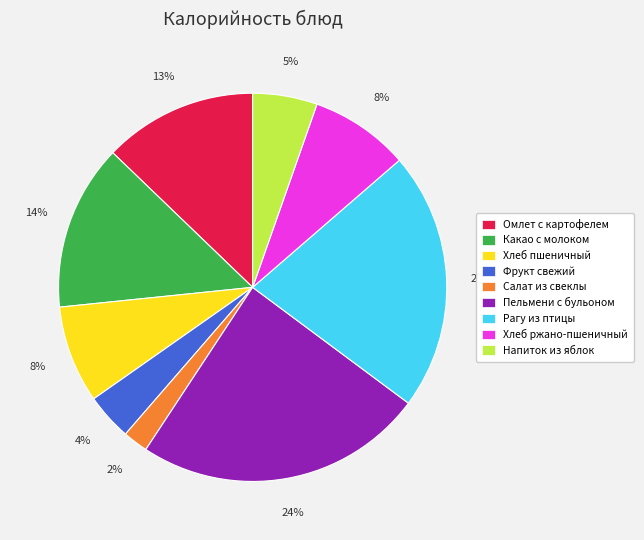

The Пельмени с бульоном slice represents 24% of the pie. True or false?

True